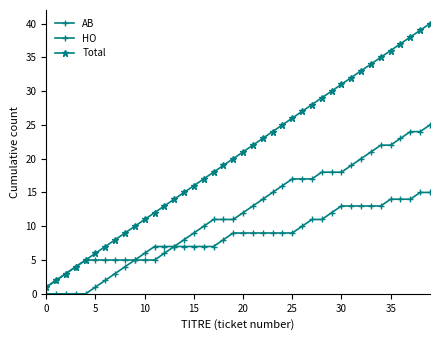

Which category has the highest value across all series?

39